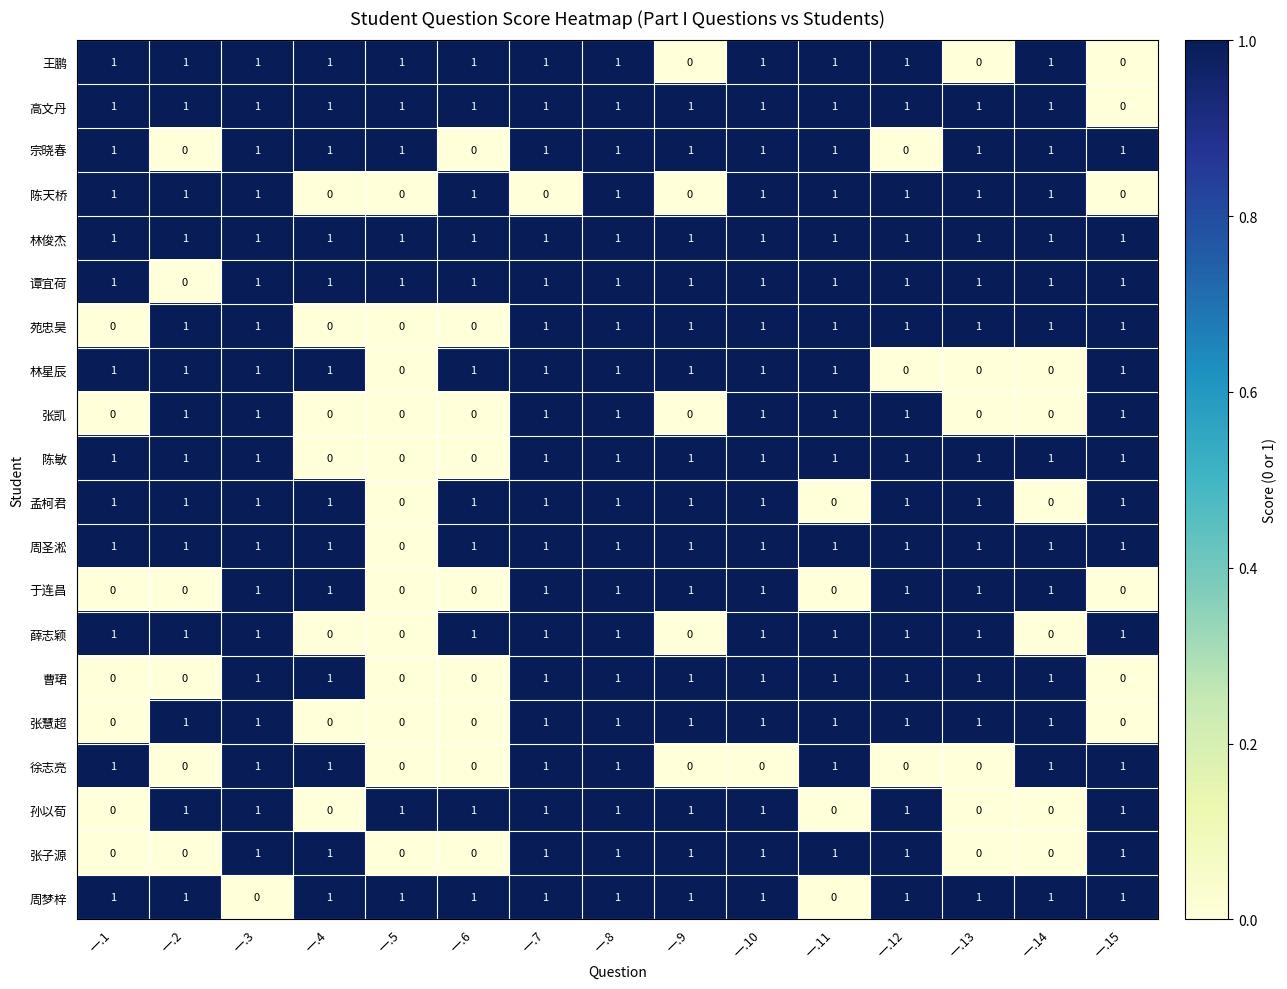

What is the sum of all 孟柯君 values?

12